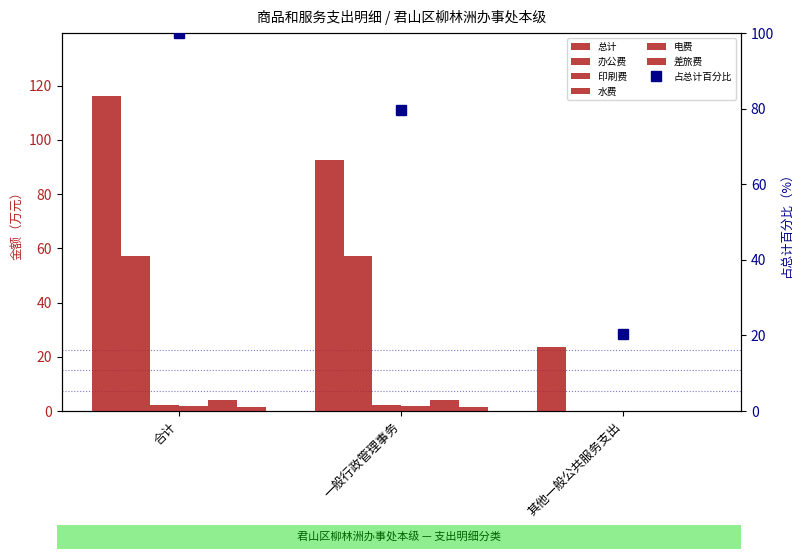

At which label is 差旅费 closest to 0?

其他一般公共服务支出